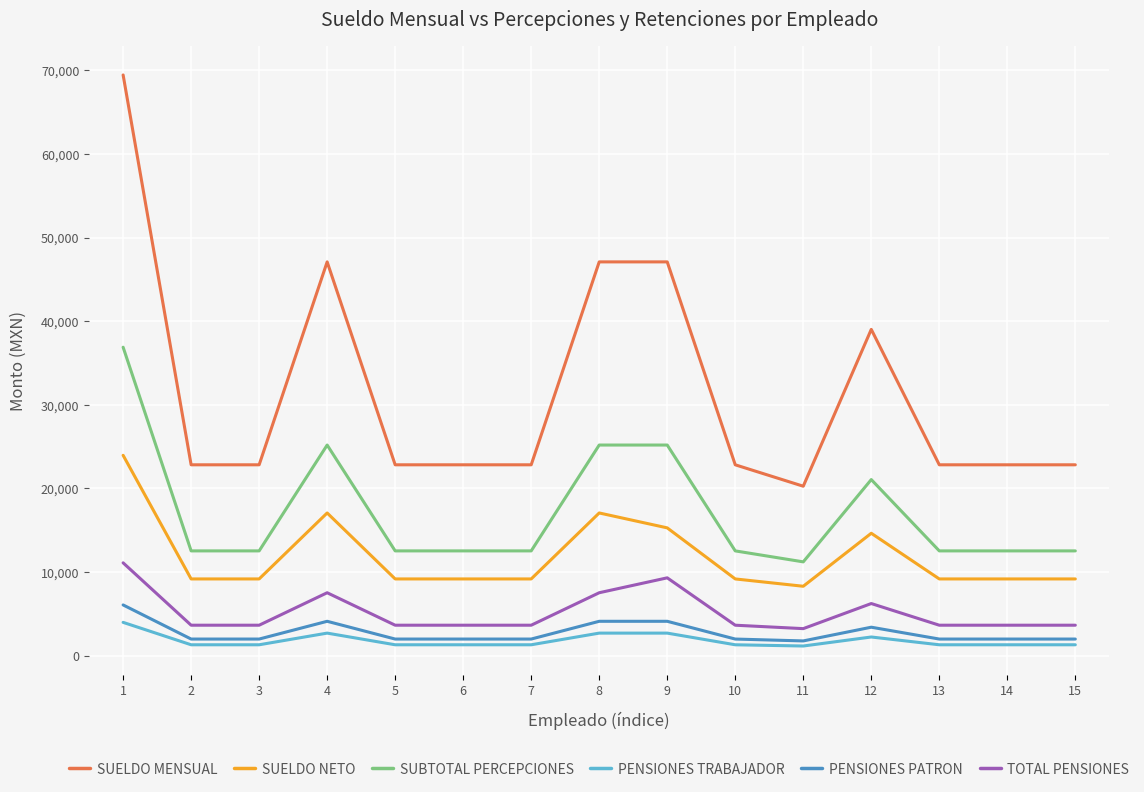

What is the greatest value displayed?

69445.0